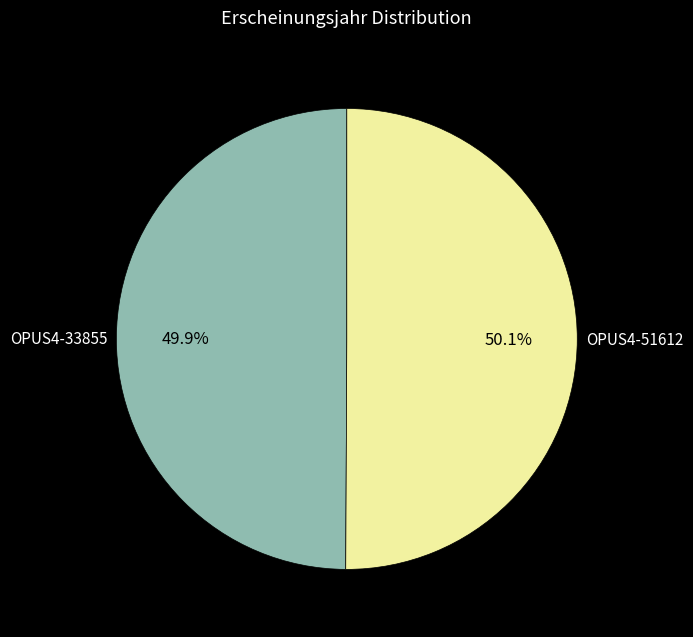

Is there any slice that represents more than half of the pie?

Yes